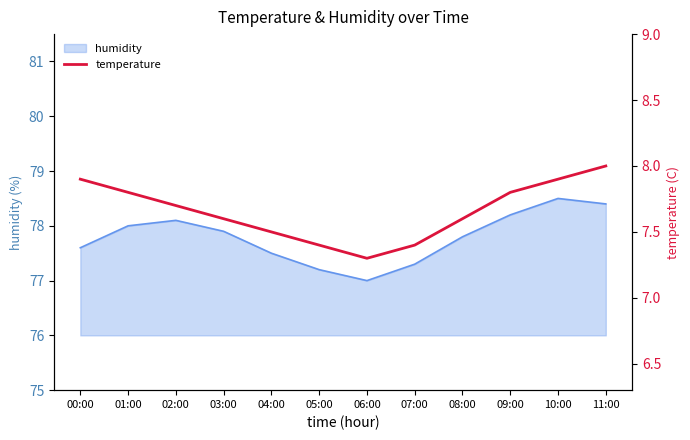

Does the chart have visible grid lines?

No